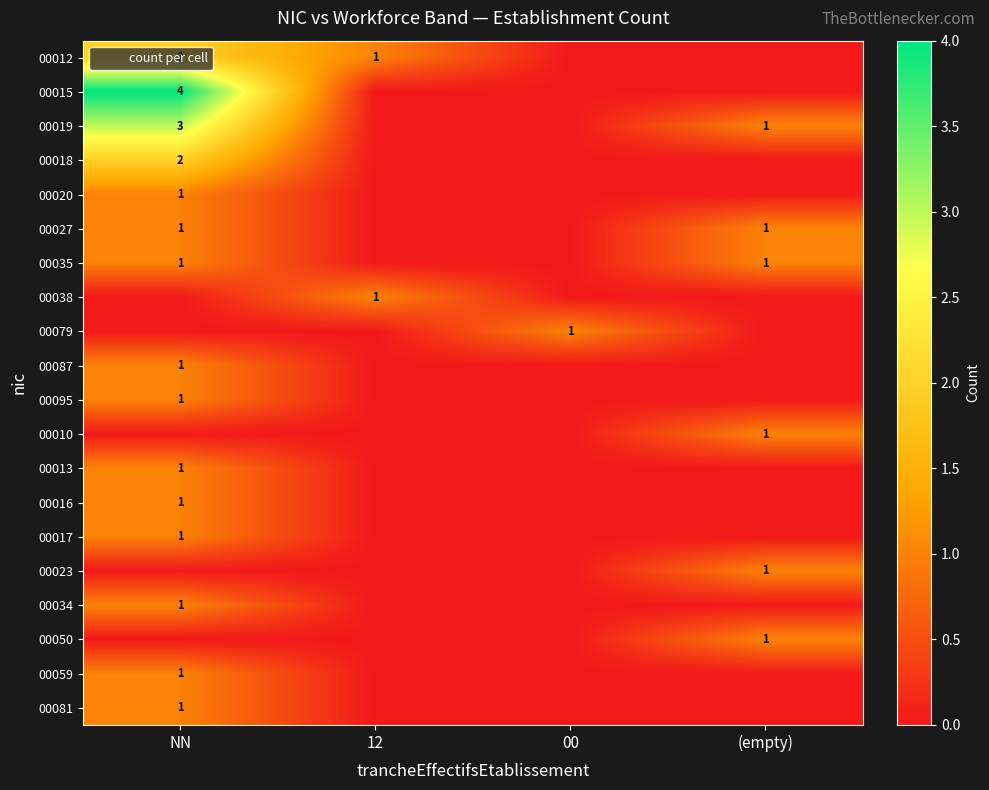

Is it true that 00038 equals 0 at (empty)?

True